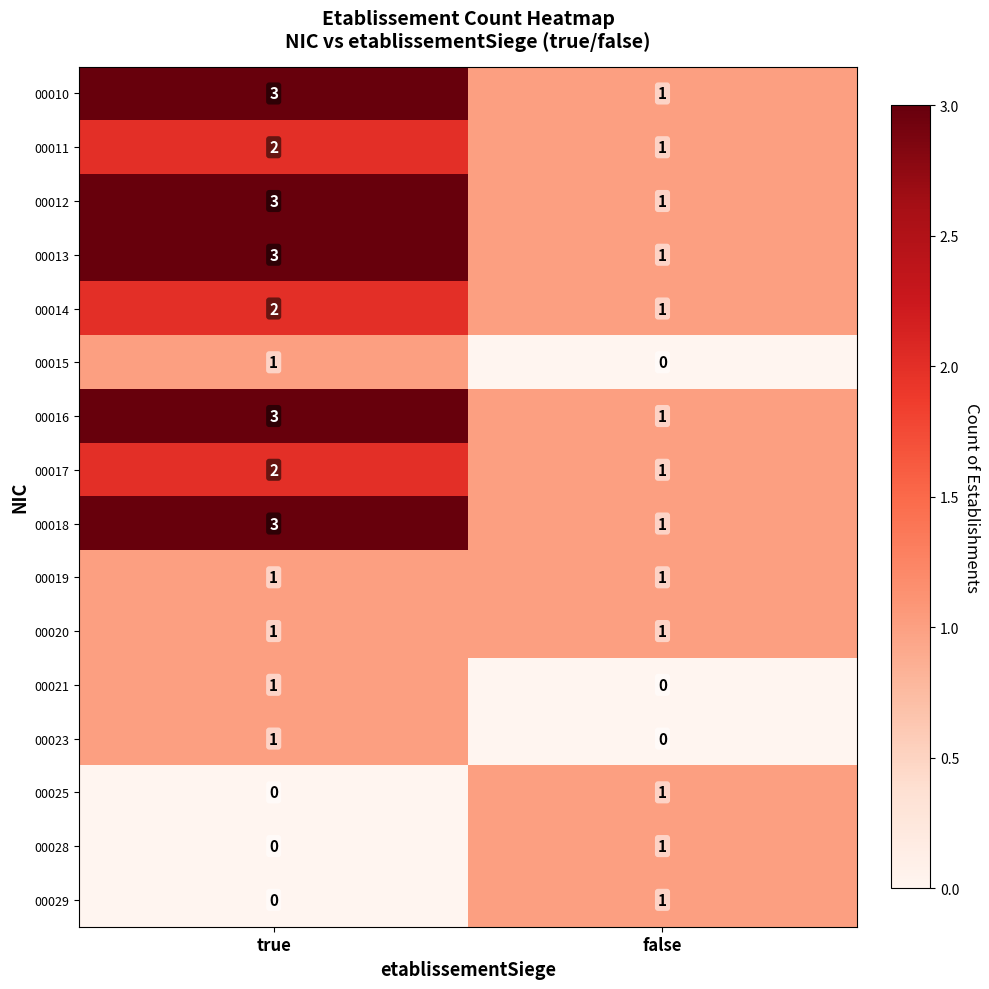

At which label does 00017 reach its minimum?

false